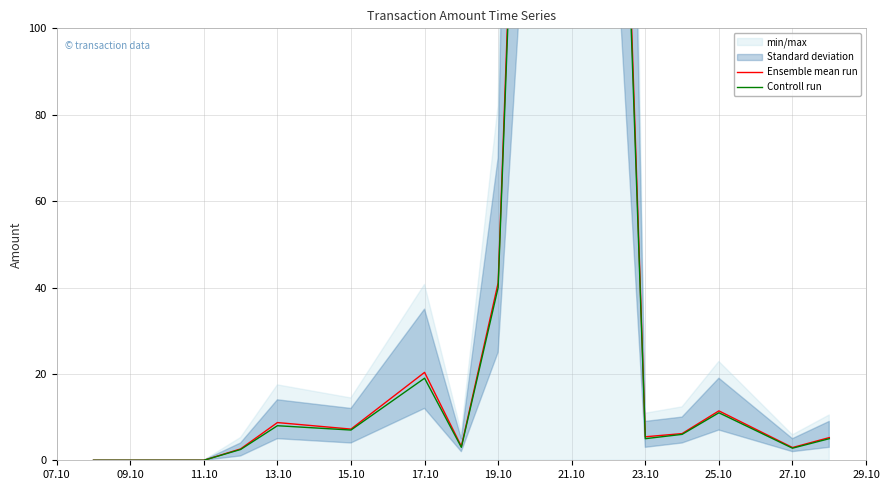

List the series in order of their overall mean, highest first.

Ensemble mean run, Controll run